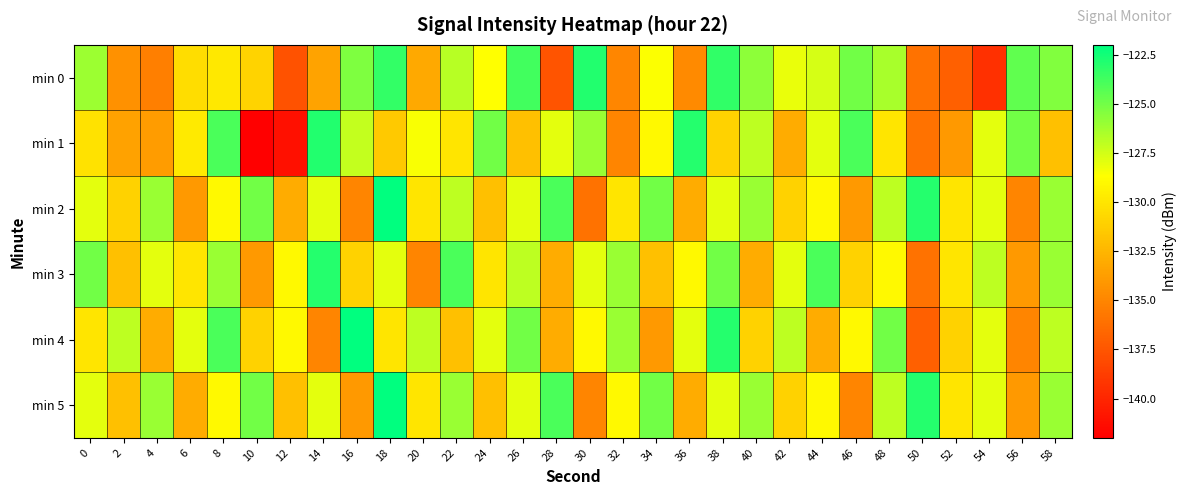

Reading right to left, list all the values displayed in this chart.

min 0: 58=-125.4	56=-124.6	54=-139.4	52=-136.9	50=-136.0	48=-126.4	46=-125.0	44=-127.6	42=-128.1	40=-125.7	38=-123.3	36=-134.8	34=-128.6	32=-134.9	30=-122.9	28=-137.6	26=-123.8	24=-128.7	22=-126.8	20=-133.1	18=-123.4	16=-125.3	14=-133.5	12=-137.6	10=-131.0	8=-129.8	6=-130.4	4=-135.3	2=-134.4	0=-126.1
min 1: 58=-132.0	56=-125.0	54=-128.0	52=-134.0	50=-136.0	48=-130.0	46=-124.0	44=-128.0	42=-133.0	40=-127.0	38=-131.0	36=-123.0	34=-129.0	32=-135.0	30=-126.0	28=-128.0	26=-132.0	24=-125.0	22=-130.0	20=-128.5	18=-131.5	16=-127.1	14=-122.9	12=-141.1	10=-142.2	8=-124.0	6=-129.7	4=-133.9	2=-133.5	0=-130.1
min 2: 58=-126.0	56=-135.0	54=-128.0	52=-130.0	50=-123.0	48=-127.0	46=-134.0	44=-129.0	42=-131.0	40=-126.0	38=-128.0	36=-133.0	34=-125.0	32=-130.0	30=-136.0	28=-124.0	26=-128.0	24=-132.0	22=-127.0	20=-130.0	18=-122.0	16=-135.0	14=-128.0	12=-133.0	10=-125.0	8=-129.0	6=-134.0	4=-126.0	2=-131.0	0=-128.0
min 3: 58=-126.0	56=-134.0	54=-127.0	52=-130.0	50=-136.0	48=-129.0	46=-131.0	44=-124.0	42=-128.0	40=-133.0	38=-125.0	36=-129.0	34=-132.0	32=-126.0	30=-128.0	28=-133.0	26=-127.0	24=-130.0	22=-124.0	20=-135.0	18=-128.0	16=-131.0	14=-123.0	12=-129.0	10=-134.0	8=-126.0	6=-130.0	4=-128.0	2=-132.0	0=-125.0
min 4: 58=-127.0	56=-135.0	54=-128.0	52=-131.0	50=-137.0	48=-125.0	46=-129.0	44=-133.0	42=-127.0	40=-131.0	38=-123.0	36=-128.0	34=-134.0	32=-126.0	30=-129.0	28=-133.0	26=-125.0	24=-128.0	22=-132.0	20=-127.0	18=-130.0	16=-122.0	14=-135.0	12=-129.0	10=-131.0	8=-124.0	6=-128.0	4=-133.0	2=-127.0	0=-130.0
min 5: 58=-126.0	56=-134.0	54=-128.0	52=-130.0	50=-123.0	48=-127.0	46=-135.0	44=-129.0	42=-131.0	40=-126.0	38=-128.0	36=-133.0	34=-125.0	32=-129.0	30=-135.0	28=-124.0	26=-128.0	24=-132.0	22=-126.0	20=-130.0	18=-122.0	16=-134.0	14=-128.0	12=-132.0	10=-125.0	8=-129.0	6=-133.0	4=-126.0	2=-132.0	0=-128.0